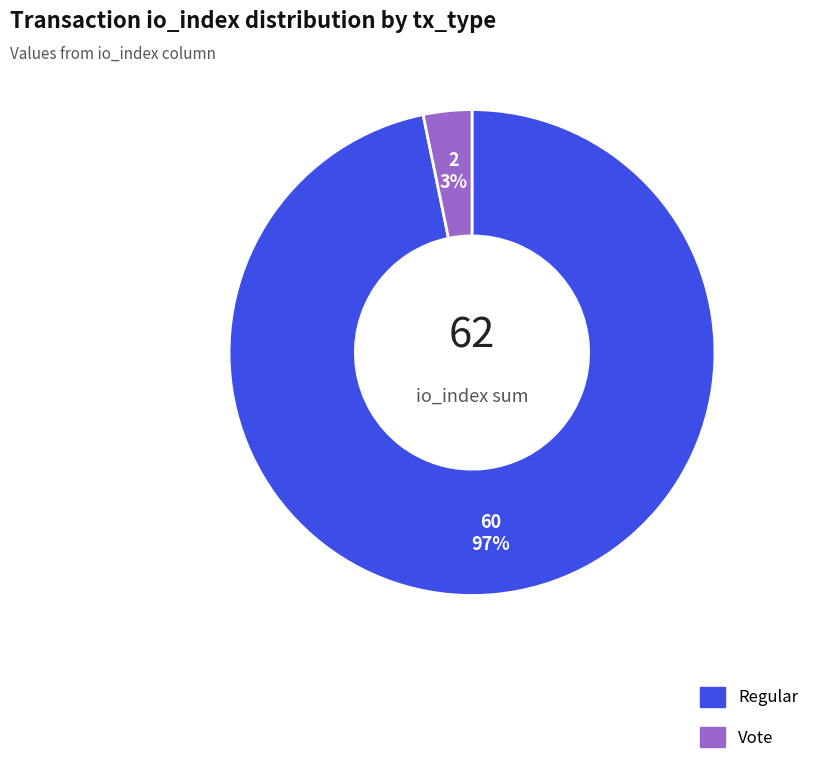

Count the number of slices in the pie.

2